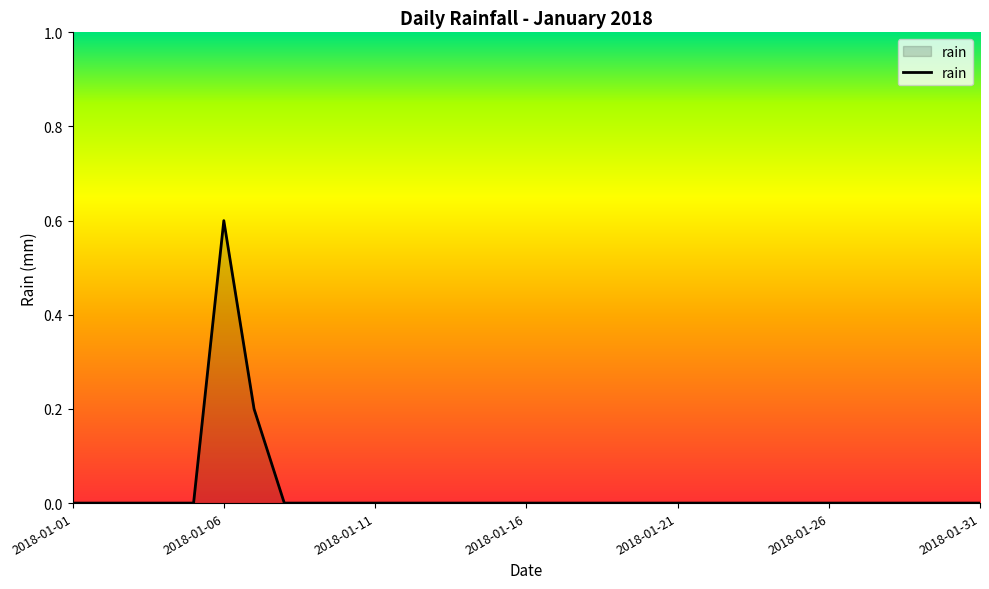

What is the maximum value shown in the chart?

0.6